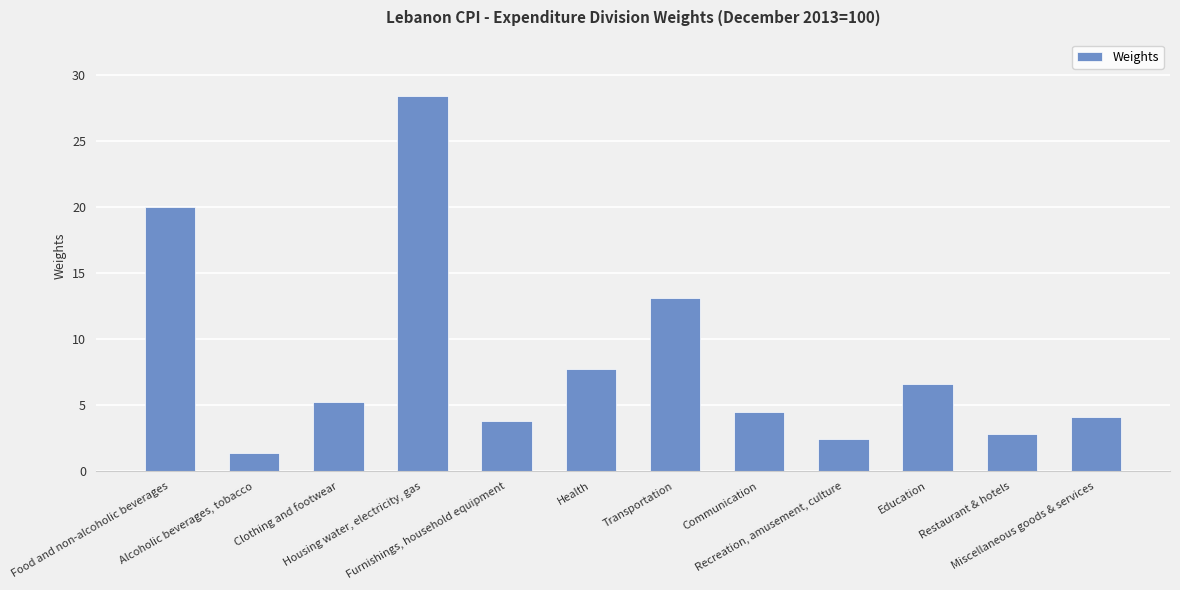

What is the change in value from Clothing and footwear to Housing water, electricity, gas?

+23.2